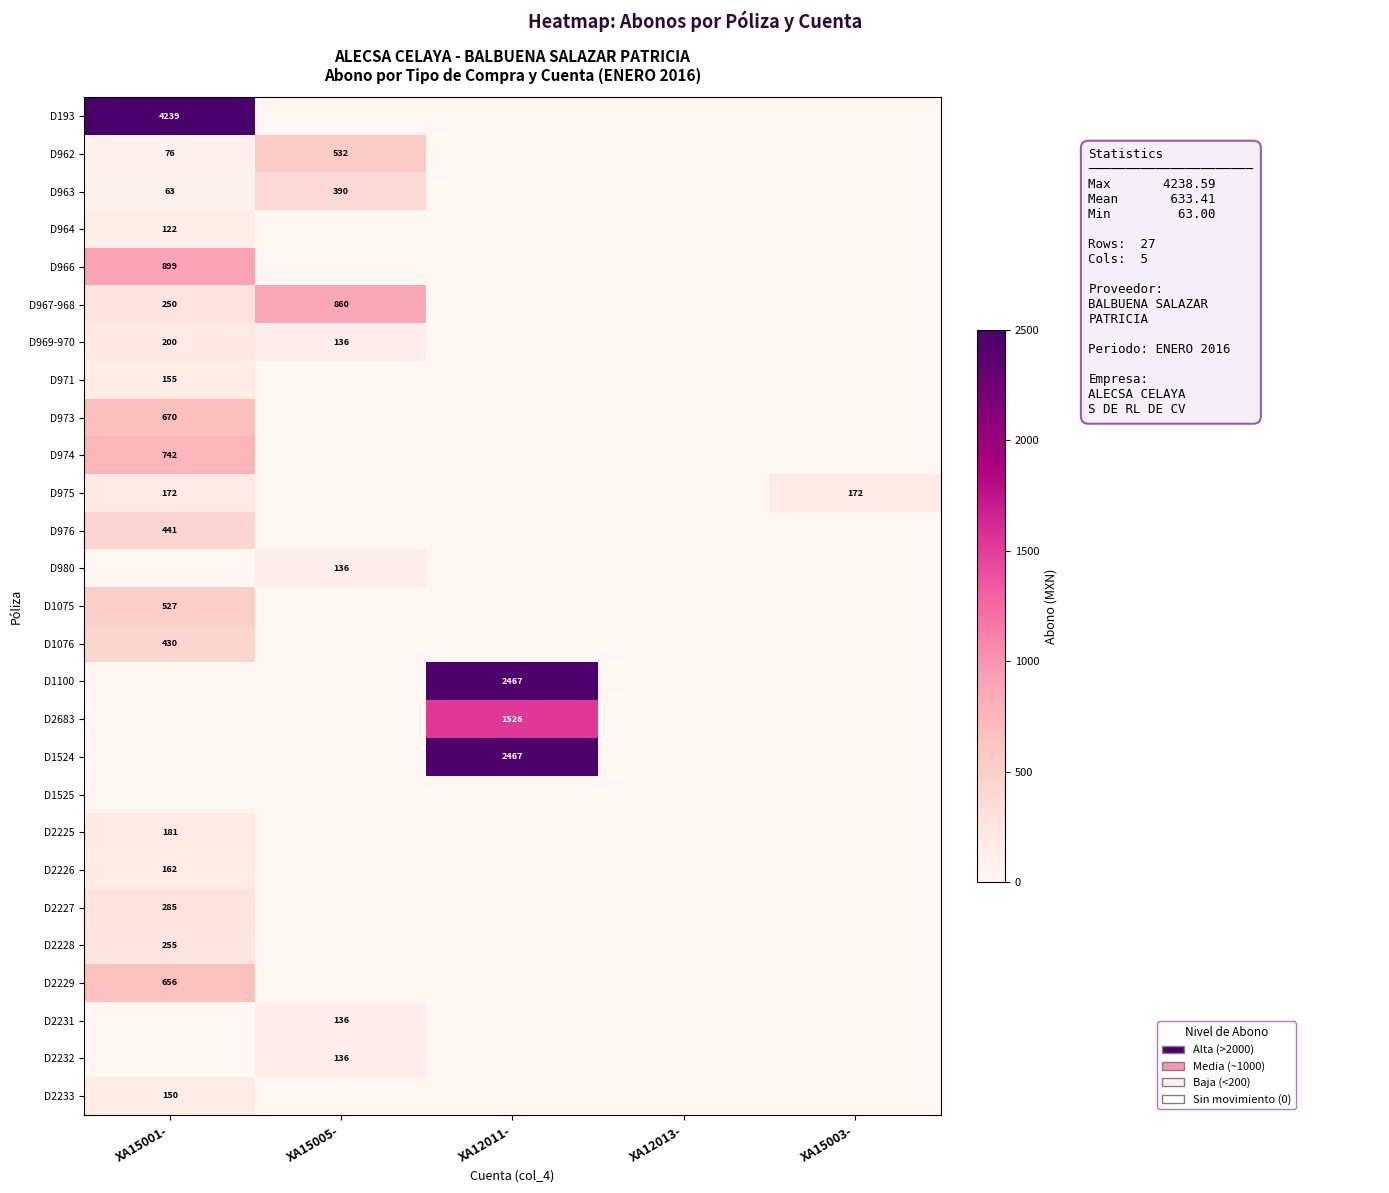

What is the sum of the D962 values at XA15001- and XA15005-?

608